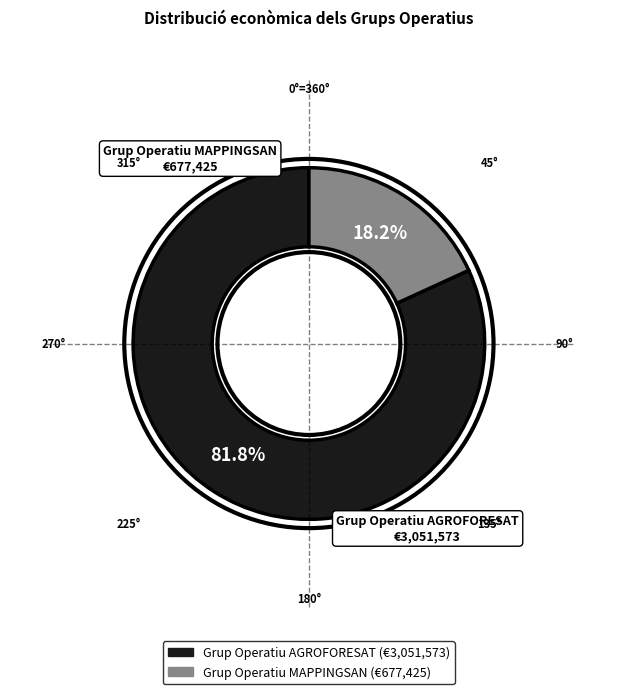

Does Grup Operatiu MAPPINGSAN represent more than half of the total?

No